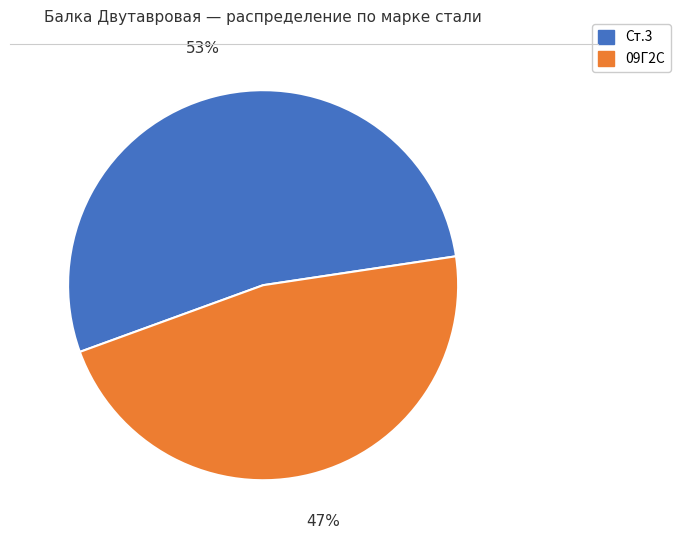

Count the number of slices in the pie.

2